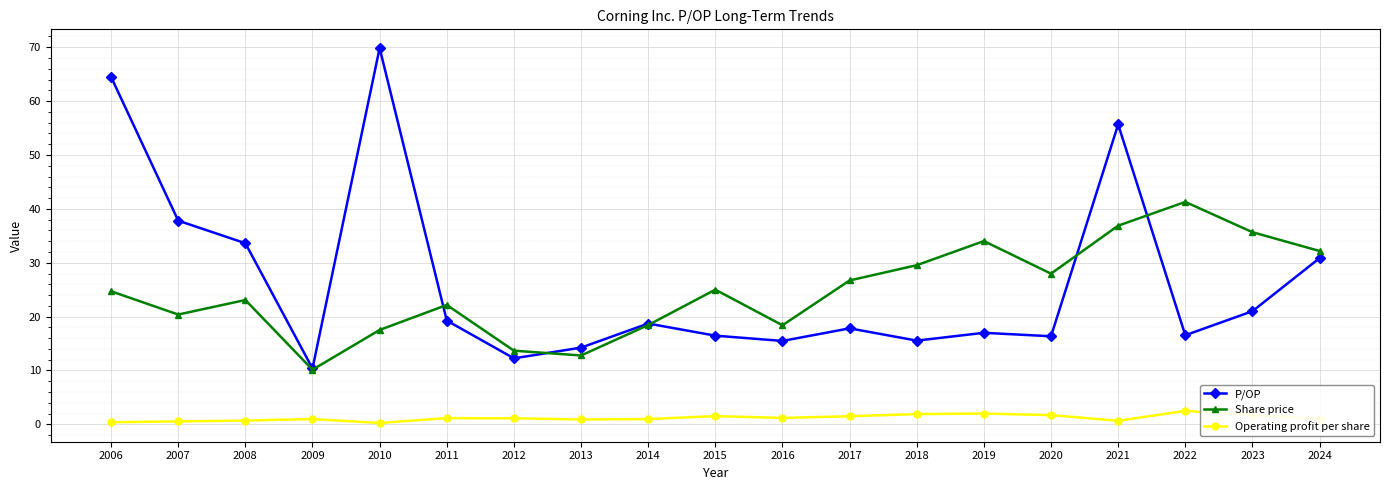

What is the value of the P/OP point at the 16th from the left?

55.7